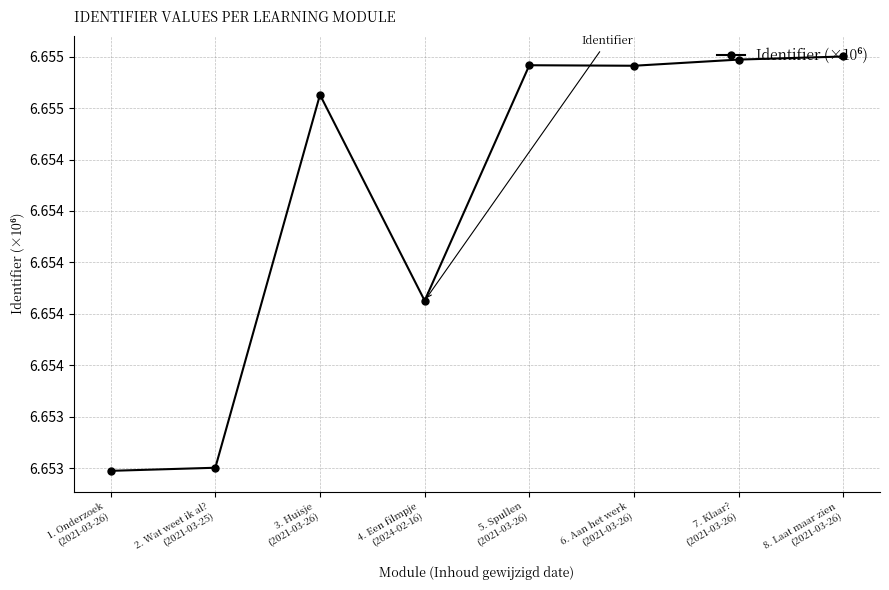

At which category does the data reach its first local peak?

3. Huisje
(2021-03-26)